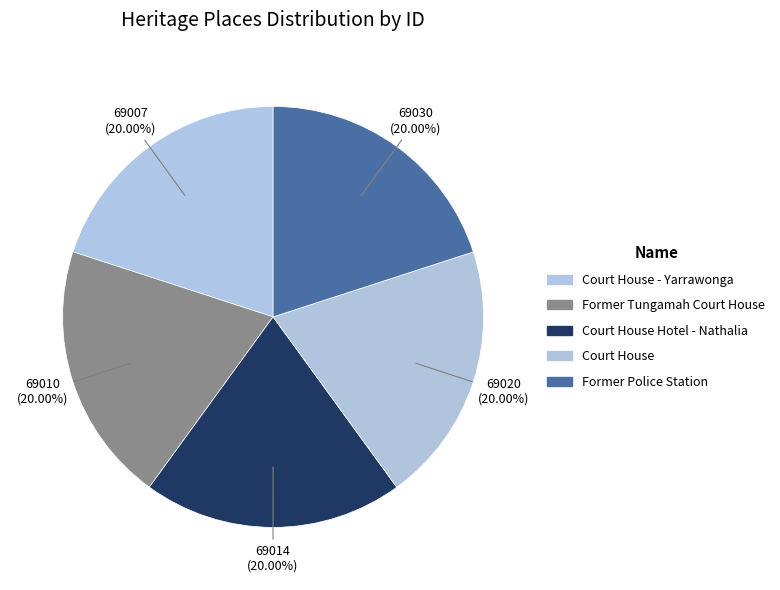

To the nearest percent, what is the combined percentage of Court House - Yarrawonga and Former Tungamah Court House?

40%